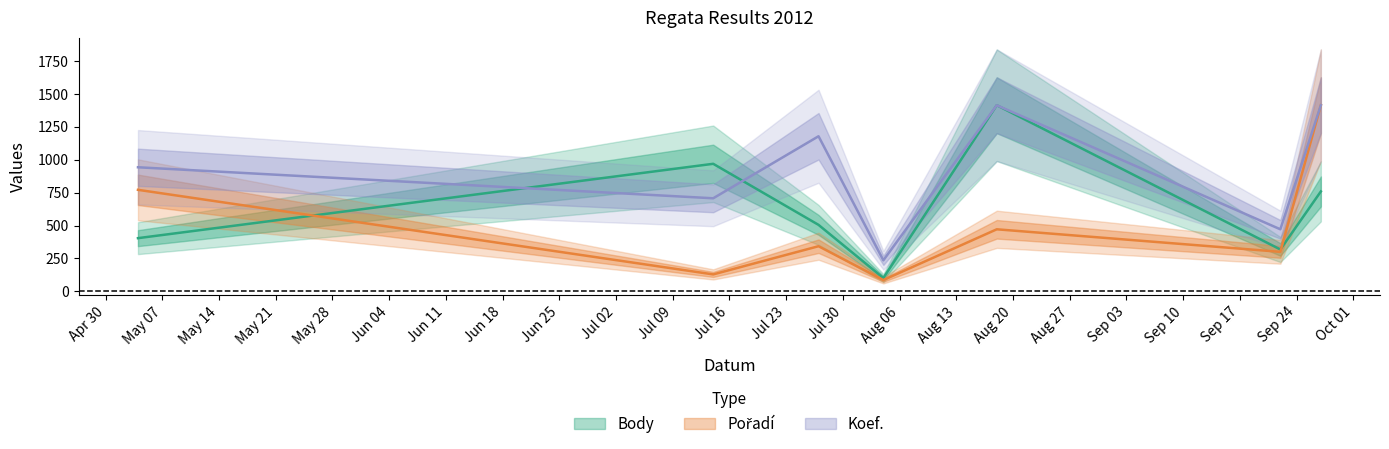

How many data points in Pořadí are above 342?

4